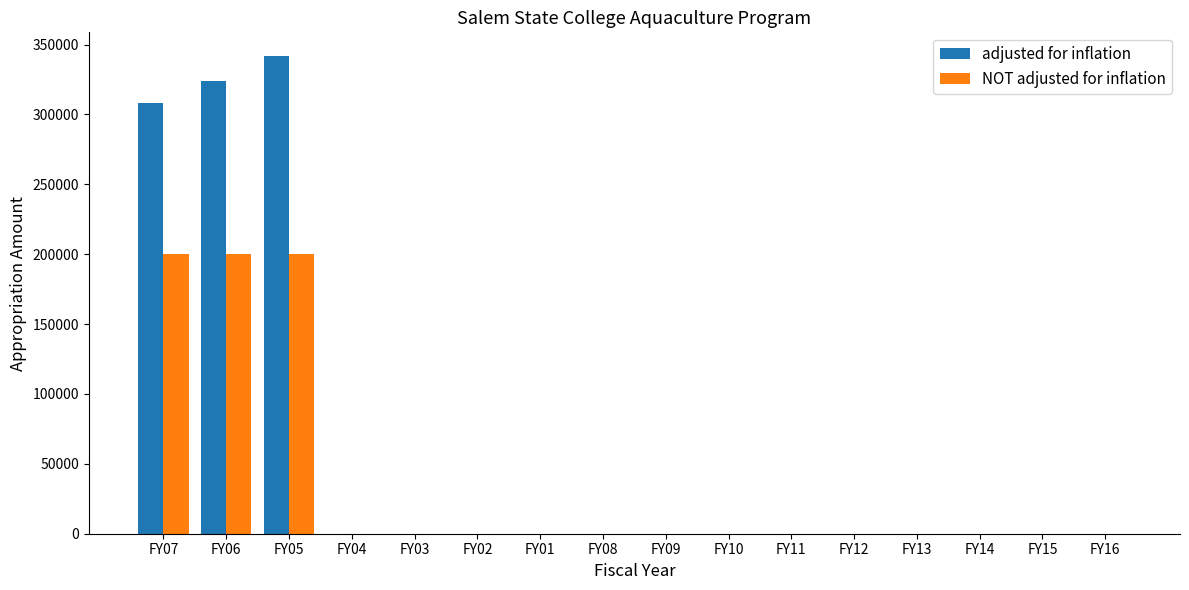

Which series changed the most between FY05 and FY04?

adjusted for inflation